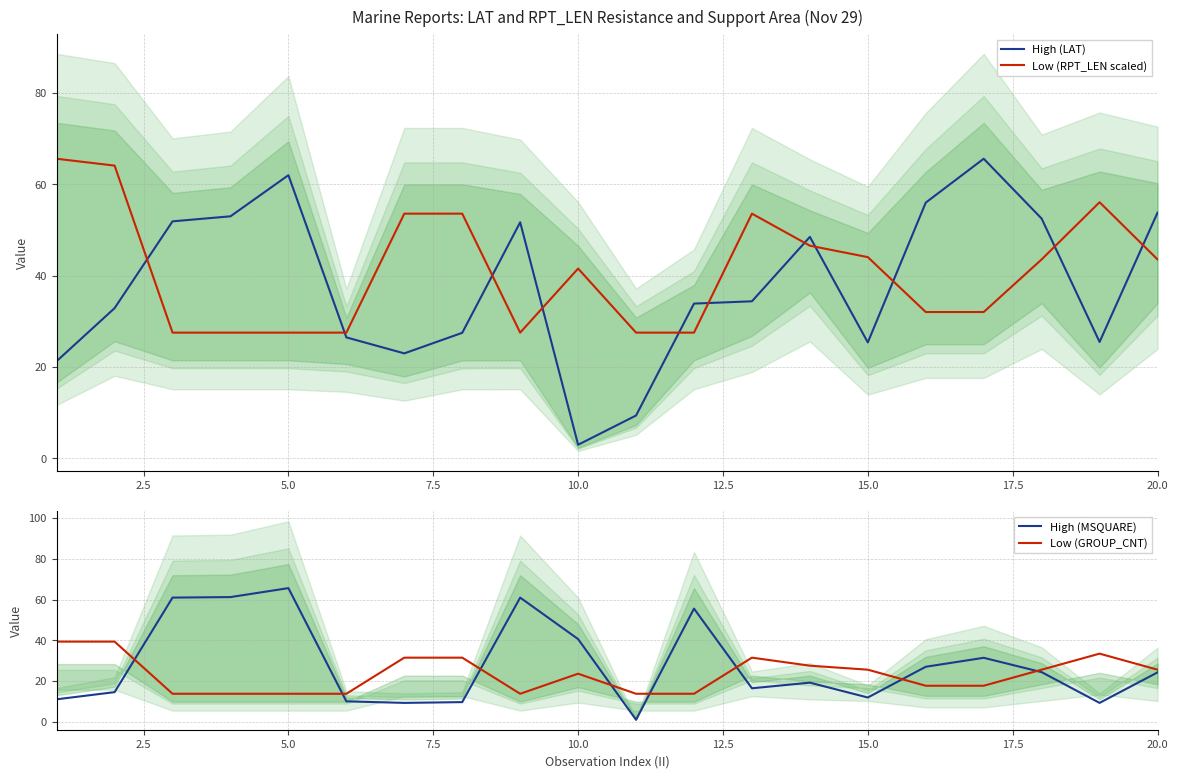

True or false: Low (RPT_LEN scaled) and High (LAT) cross at least once.

True